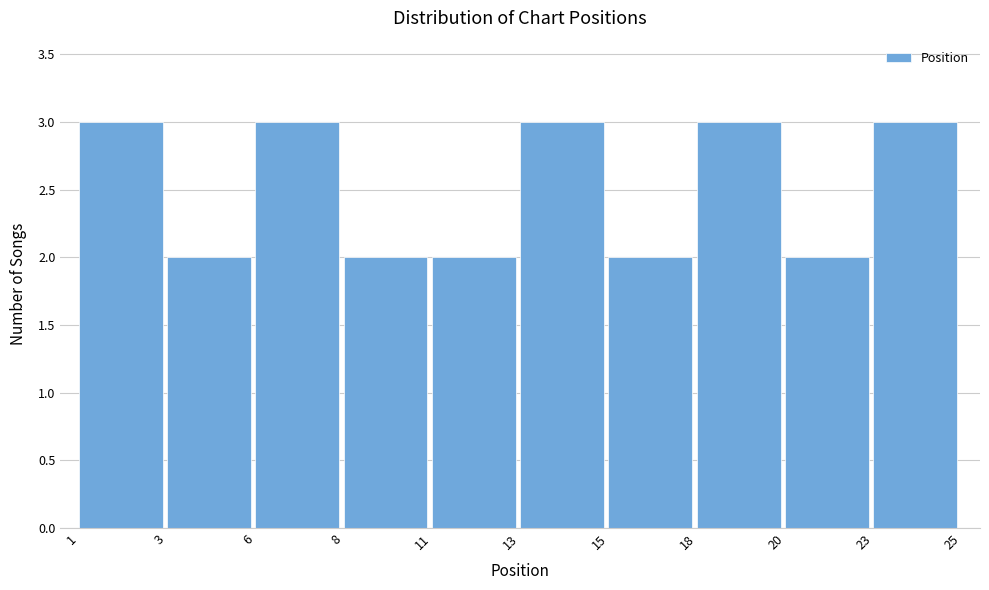

Reading left to right, transcribe all the data shown in this chart.

1=3	3=2	6=3	8=2	11=2	13=3	15=2	18=3	20=2	23=3